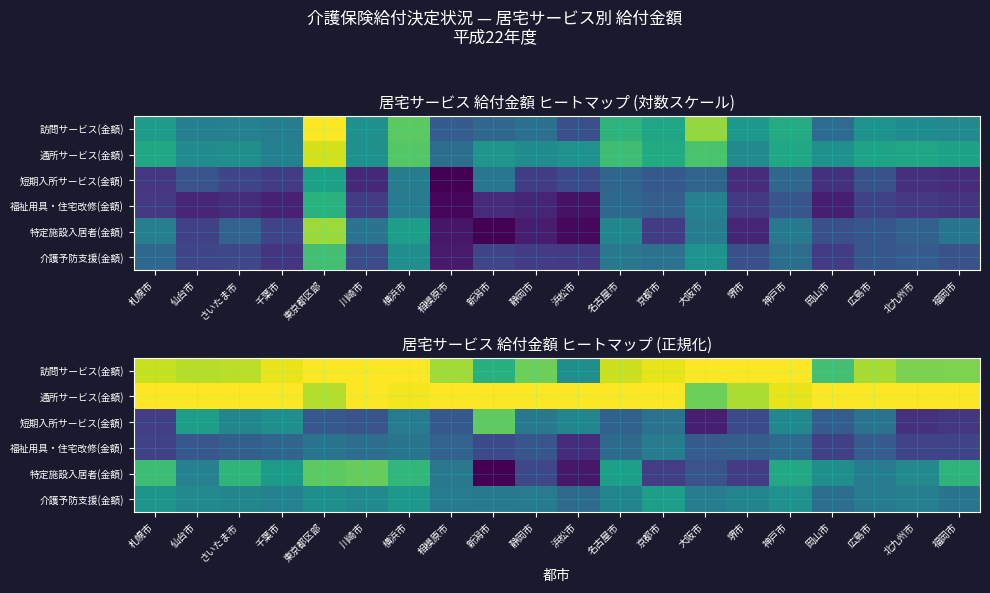

What is the maximum value shown in the chart?

1.0